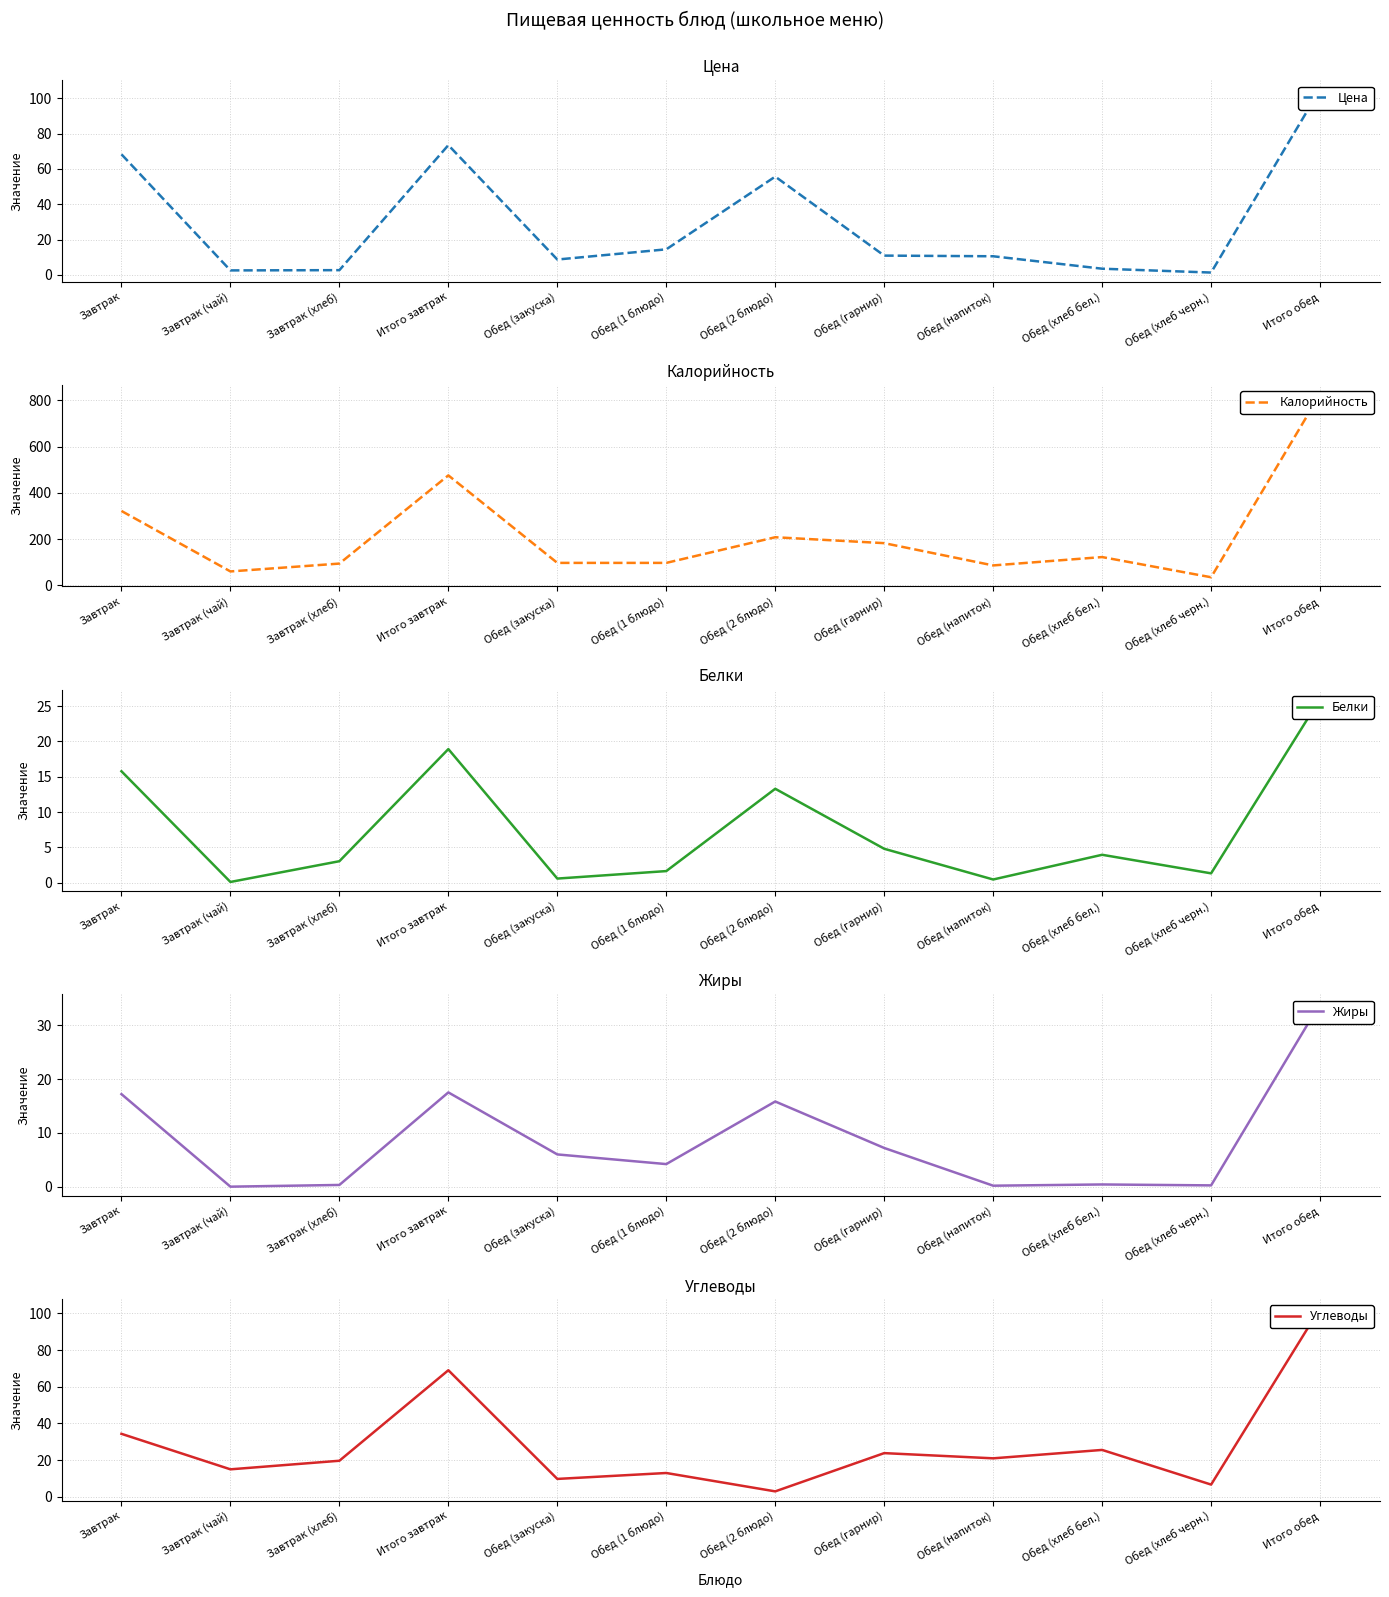

What is the maximum value for Цена?

105.1